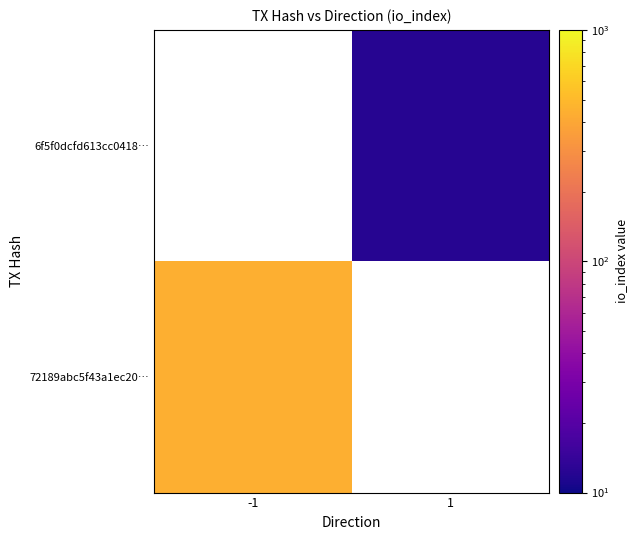

The value of 72189abc5f43a1ec20… at -1 is 439.0. True or false?

True